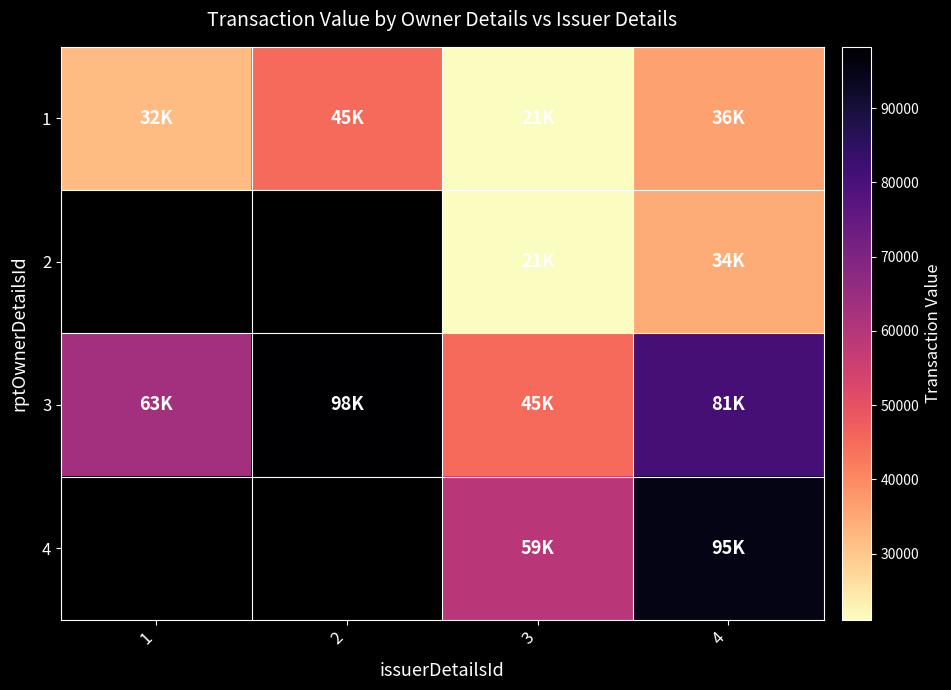

What is the average value of the 1 series?

33437.5